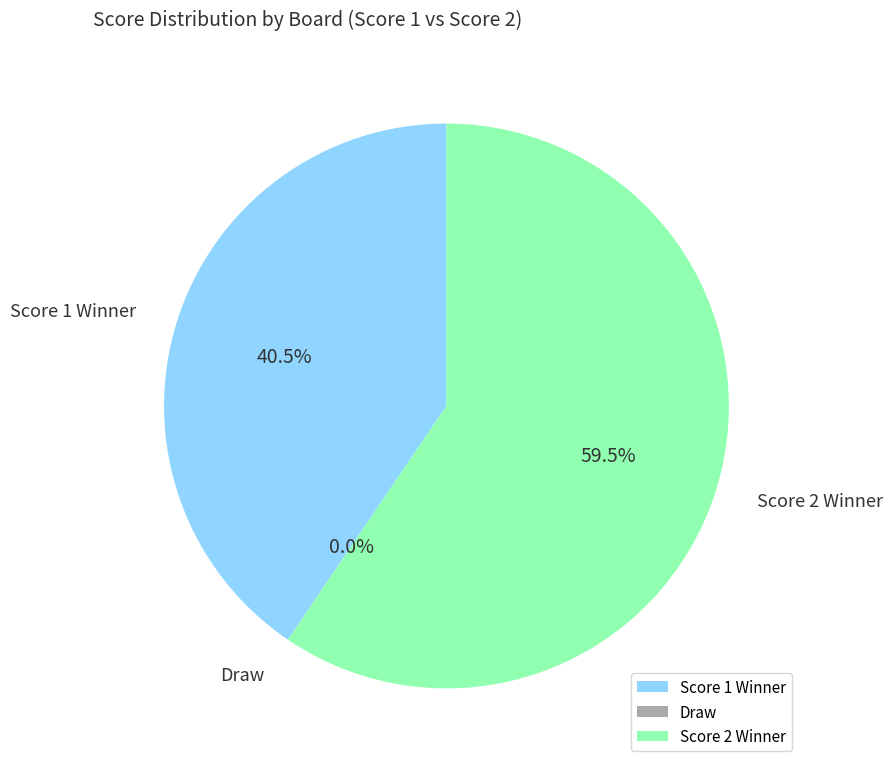

Is it true that 7 is 43% of the pie?

False